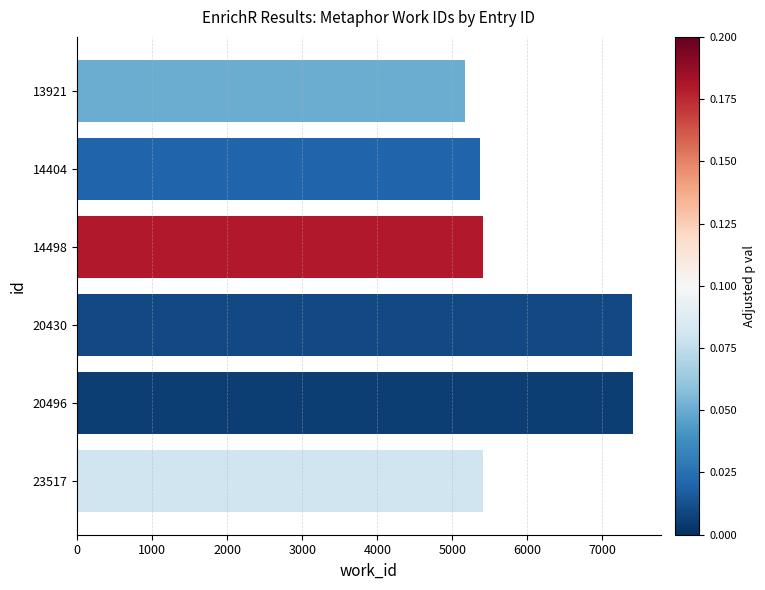

Which category has the lowest value across all series?

13921